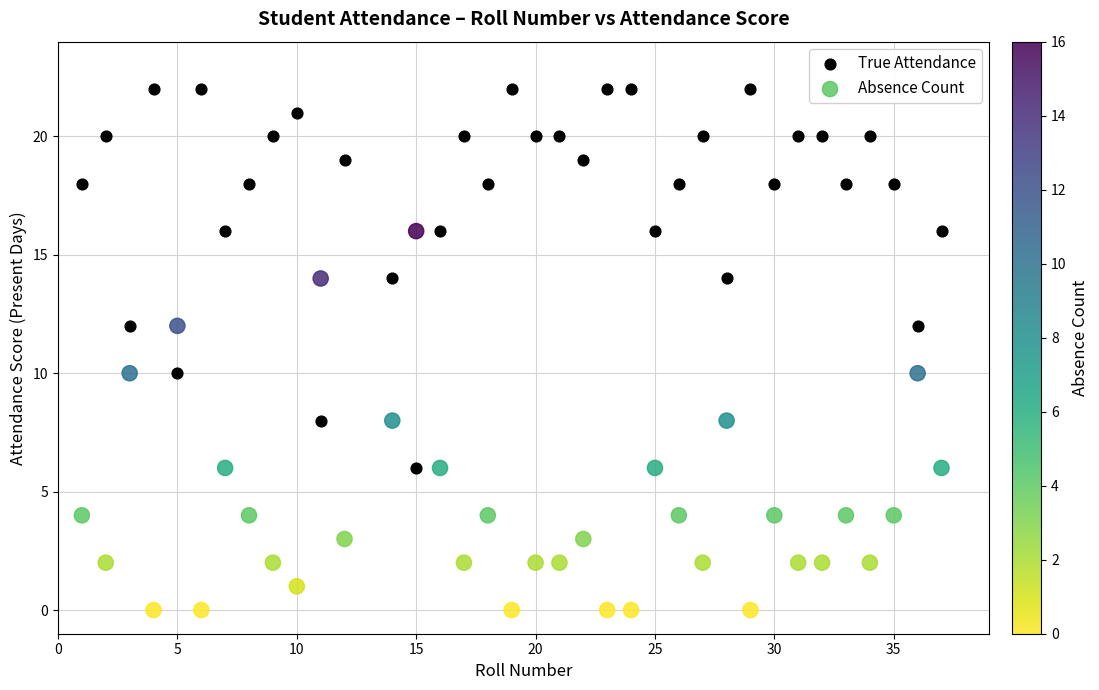

Which series contains the highest Y value?

True Attendance